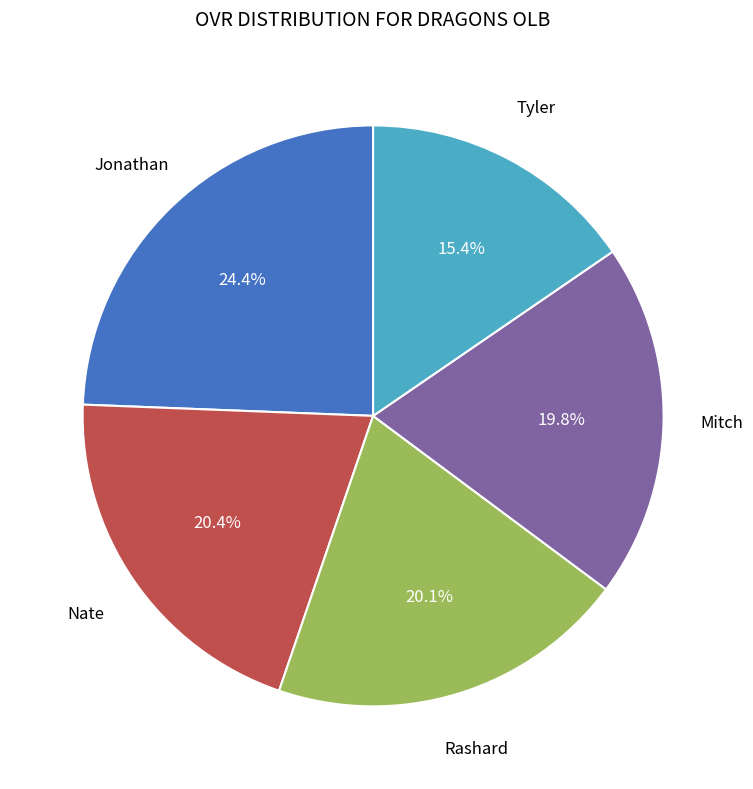

How many slices are in this pie chart?

5